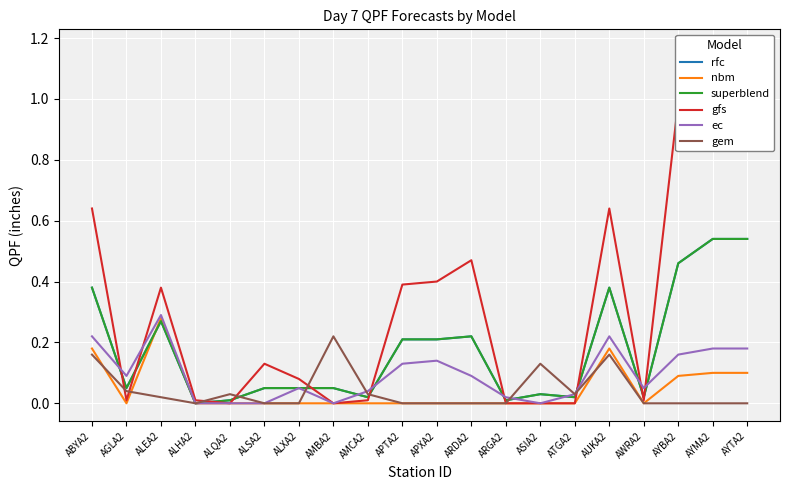

What is the difference between the maximum and minimum values in the nbm series?

0.3